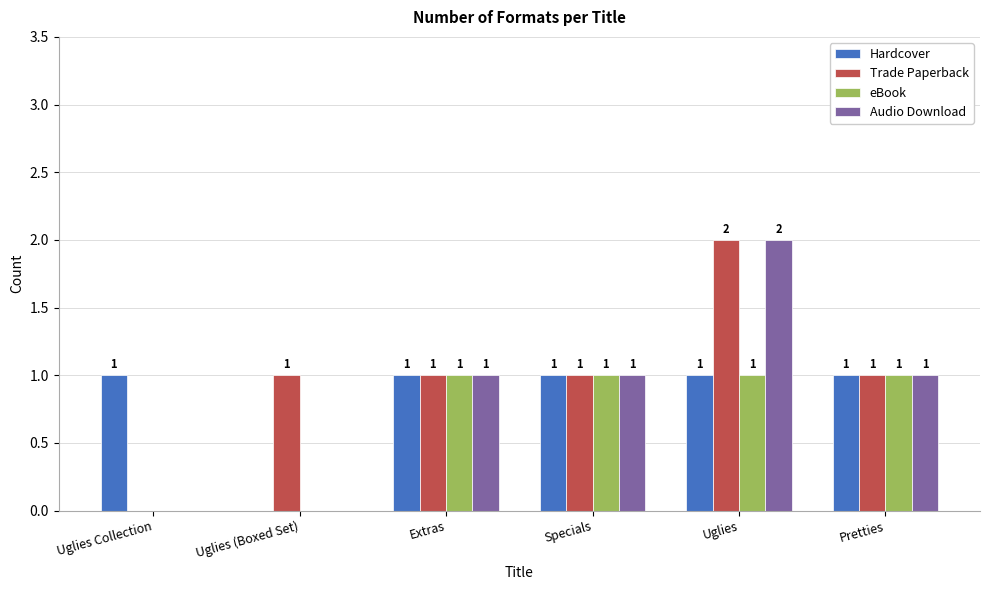

What is the total value across all series at Pretties?

4